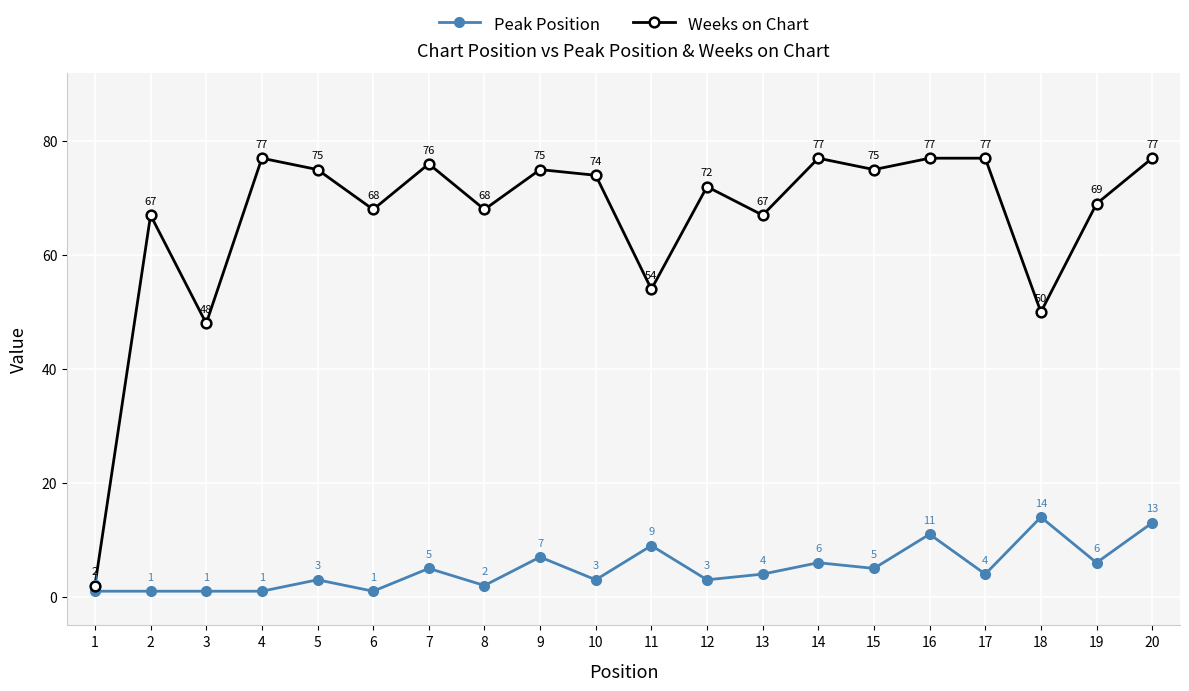

True or false: Weeks on Chart has more than 0 points higher than both neighbors.

True